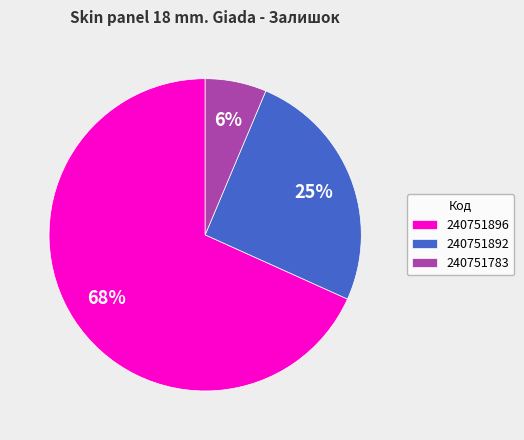

Do 240751896 and 240751892 together represent more than half of the pie?

Yes